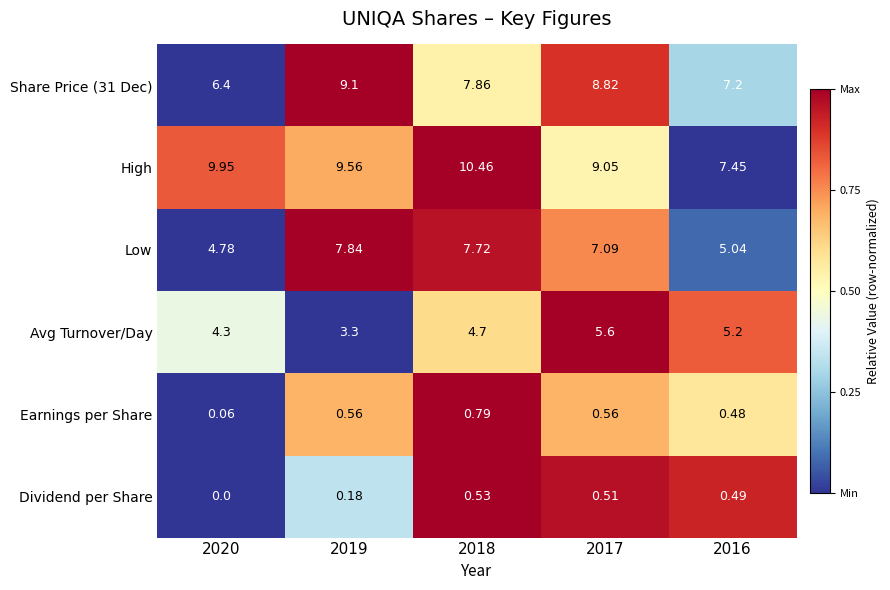

Rank the series at 2017 from lowest to highest value.

Dividend per Share, Earnings per Share, Avg Turnover/Day, Low, Share Price (31 Dec), High